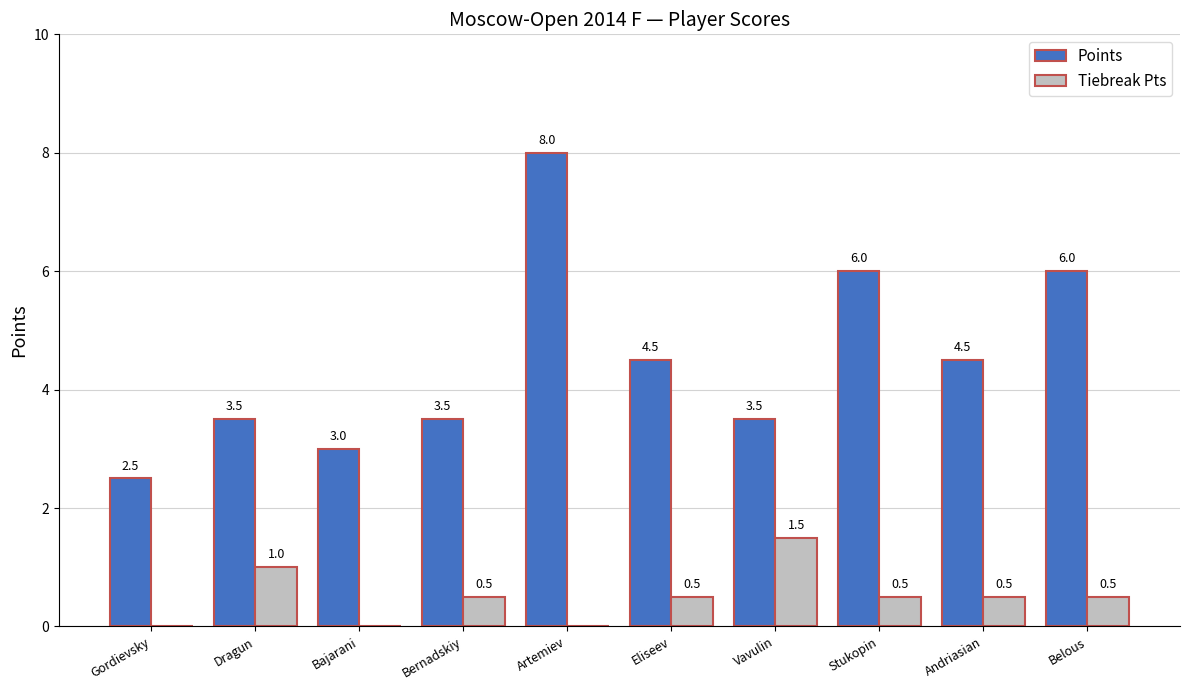

What is the sum of all Tiebreak Pts values?

5.0